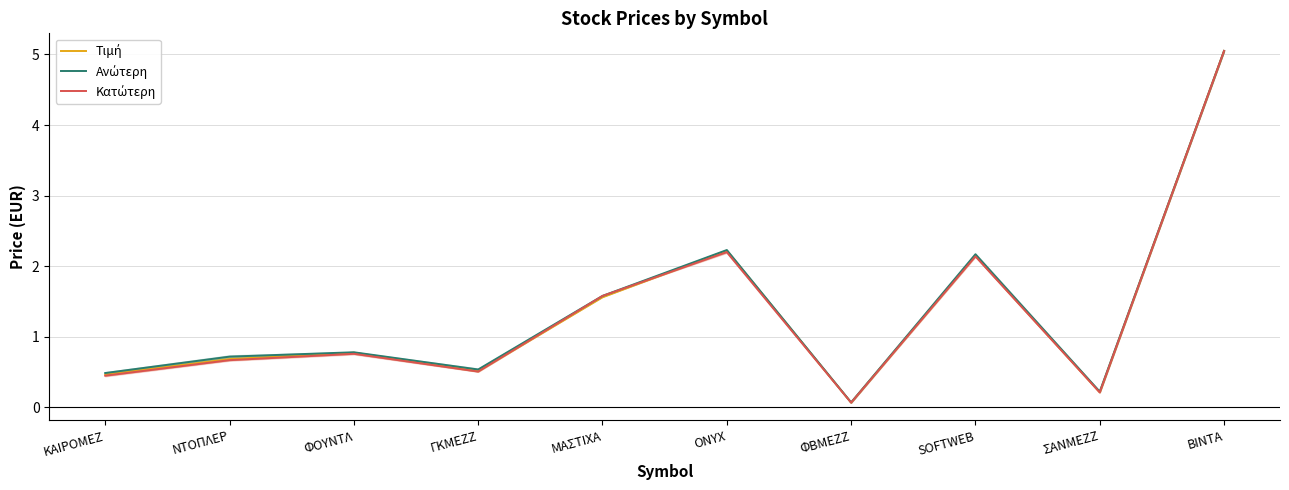

What is the approximate value of Τιμή at ΒΙΝΤΑ?

5.0